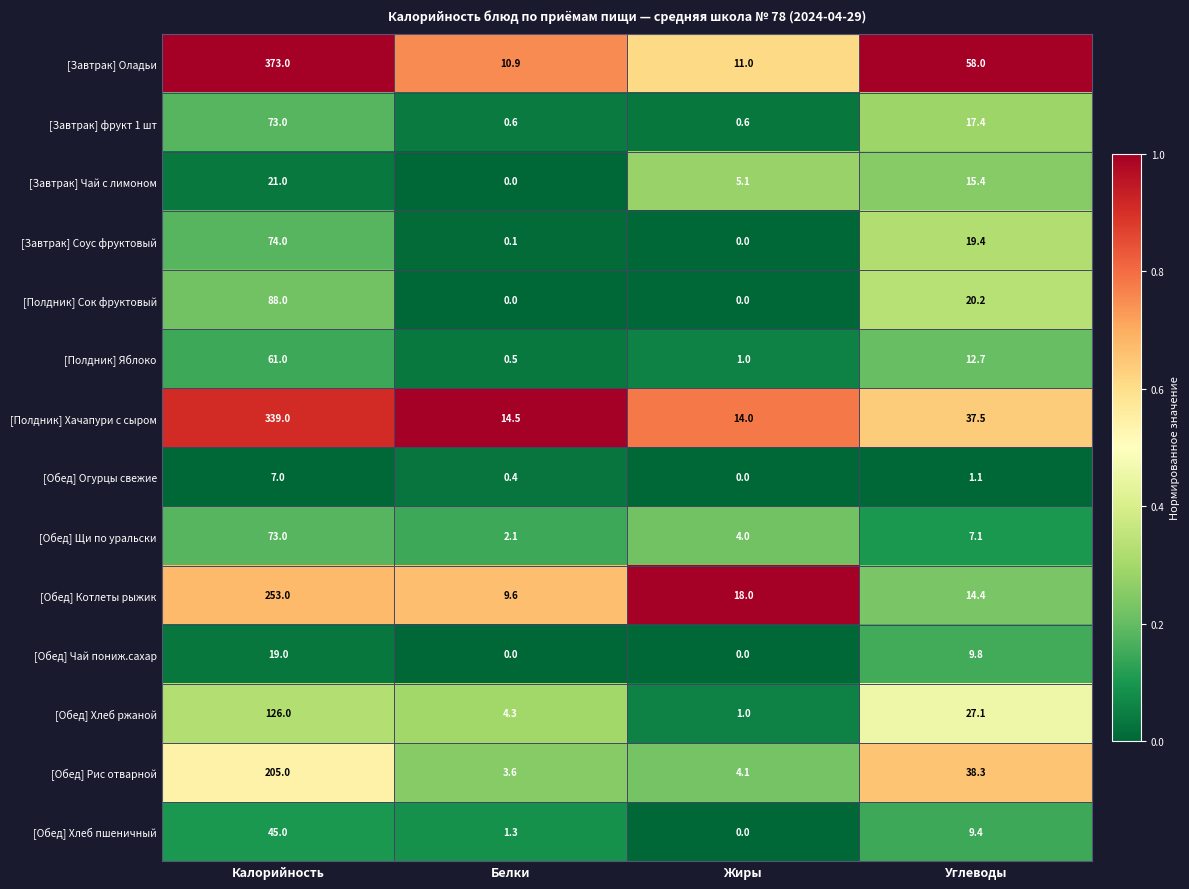

The value of [Обед] Хлеб пшеничный at Жиры is 25.1. True or false?

False